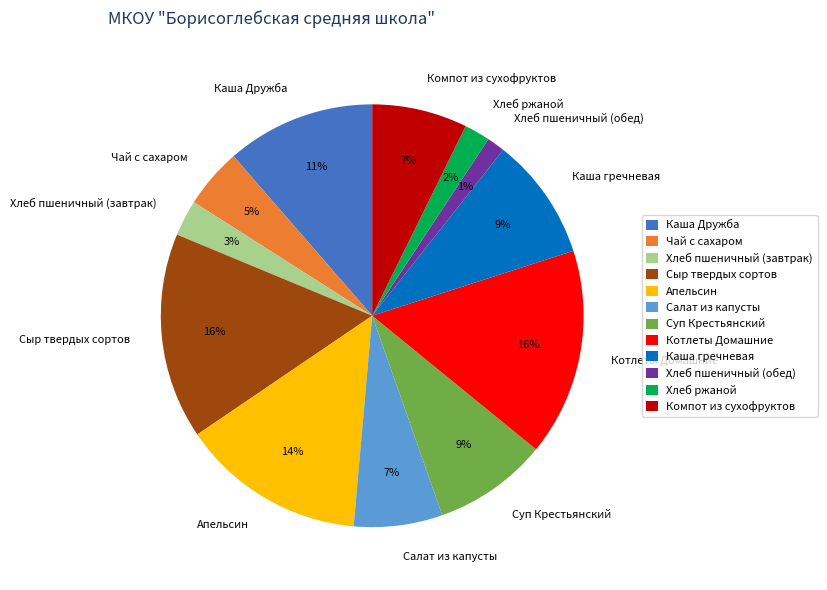

Does Хлеб пшеничный (обед) represent more than half of the total?

No